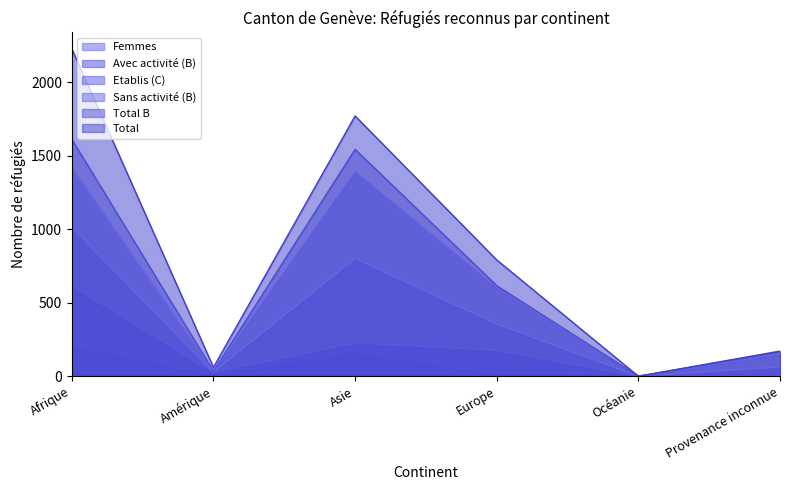

Reading left to right, what are all the values shown in this chart?

Total B: 1611	34	1543	616	0	165
Sans activité (B): 1418	29	1392	603	0	150
Etablis (C): 616	26	227	175	0	6
Avec activité (B): 193	5	151	13	0	15
Total: 2227	60	1770	791	0	171
Femmes: 1014	27	801	355	0	63